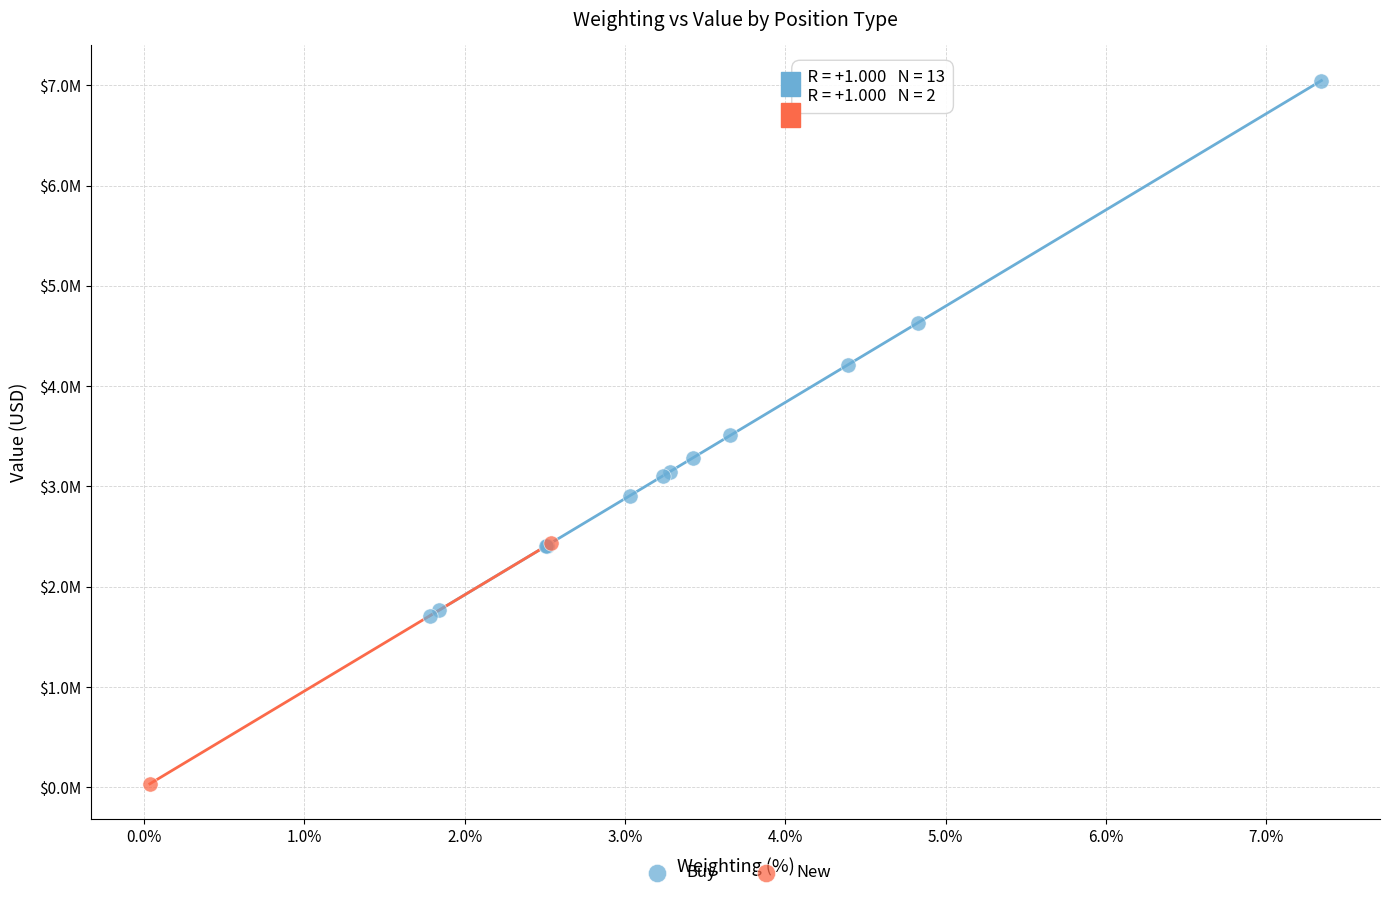

What are all the series names shown in the legend?

Buy, New